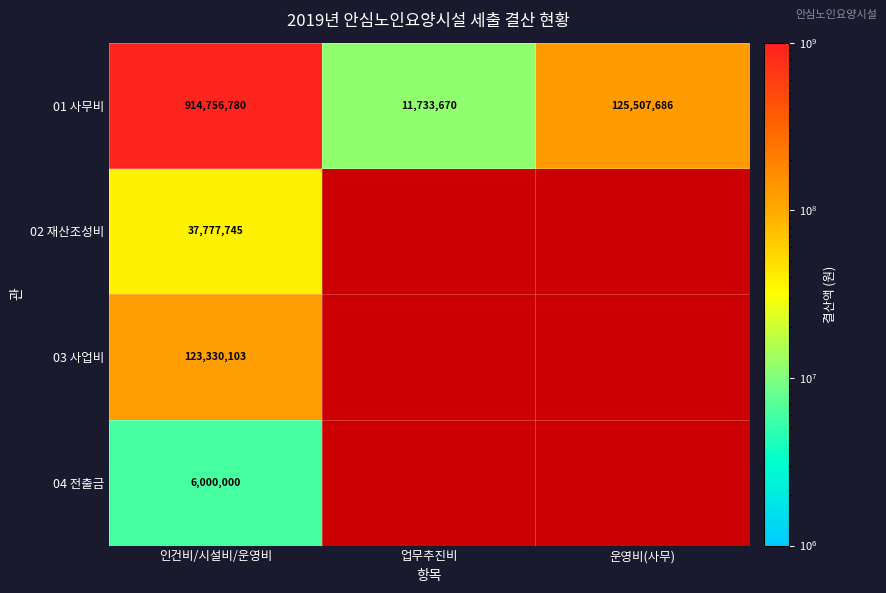

At how many categories does at least one series exceed 305195163?

1